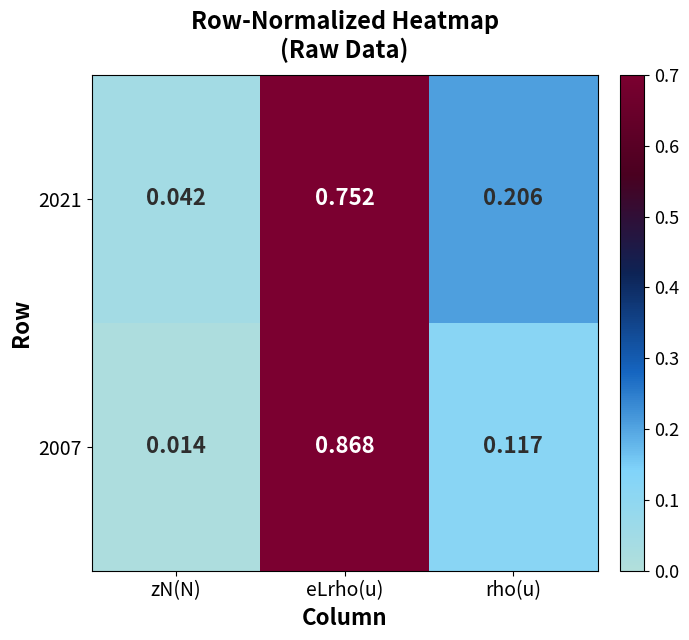

At which label is 2007 closest to 0?

zN(N)